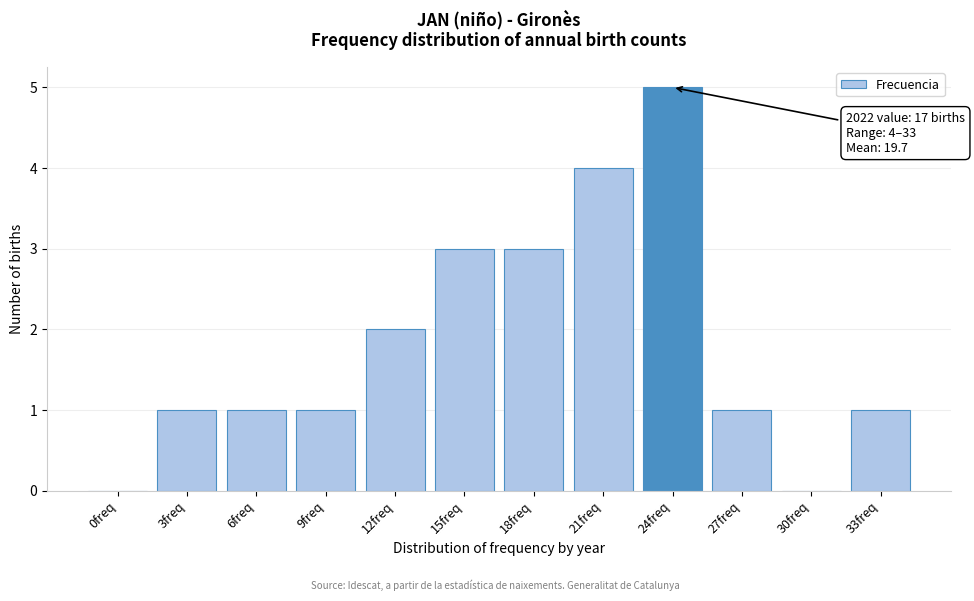

Reading left to right, what are all the values shown in this chart?

0freq=0	3freq=1	6freq=1	9freq=1	12freq=2	15freq=3	18freq=3	21freq=4	24freq=5	27freq=1	30freq=0	33freq=1